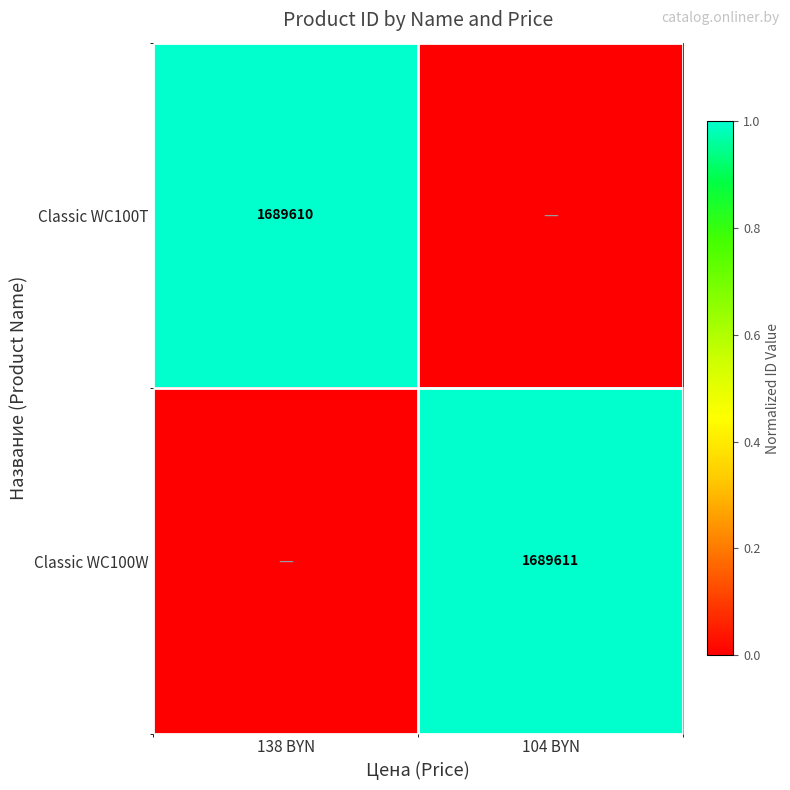

The Classic WC100T series shows 1689610 at 138 BYN. True or false?

True